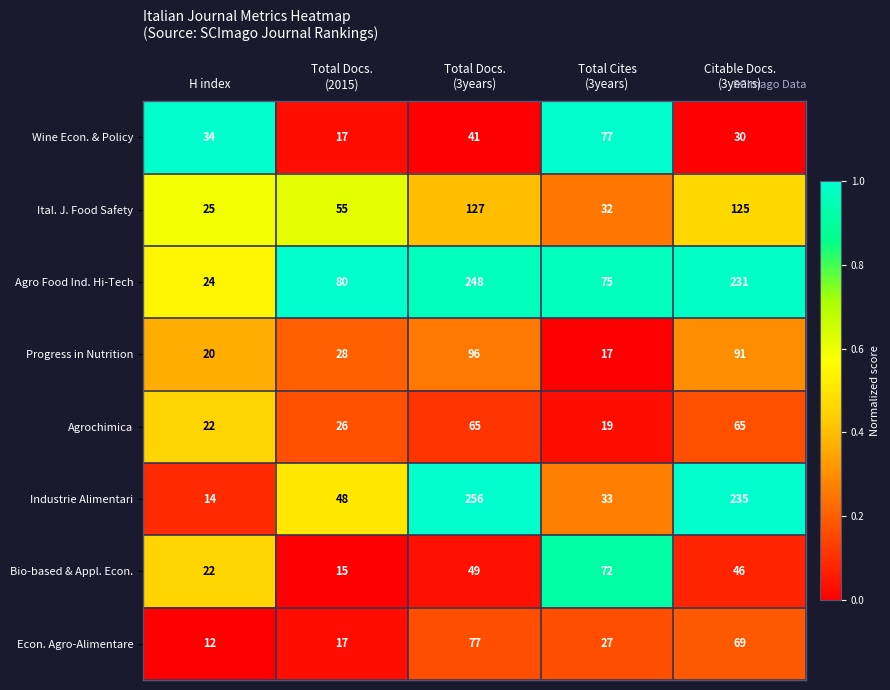

At which category is the sum across all series the highest?

Total Docs.
(3years)